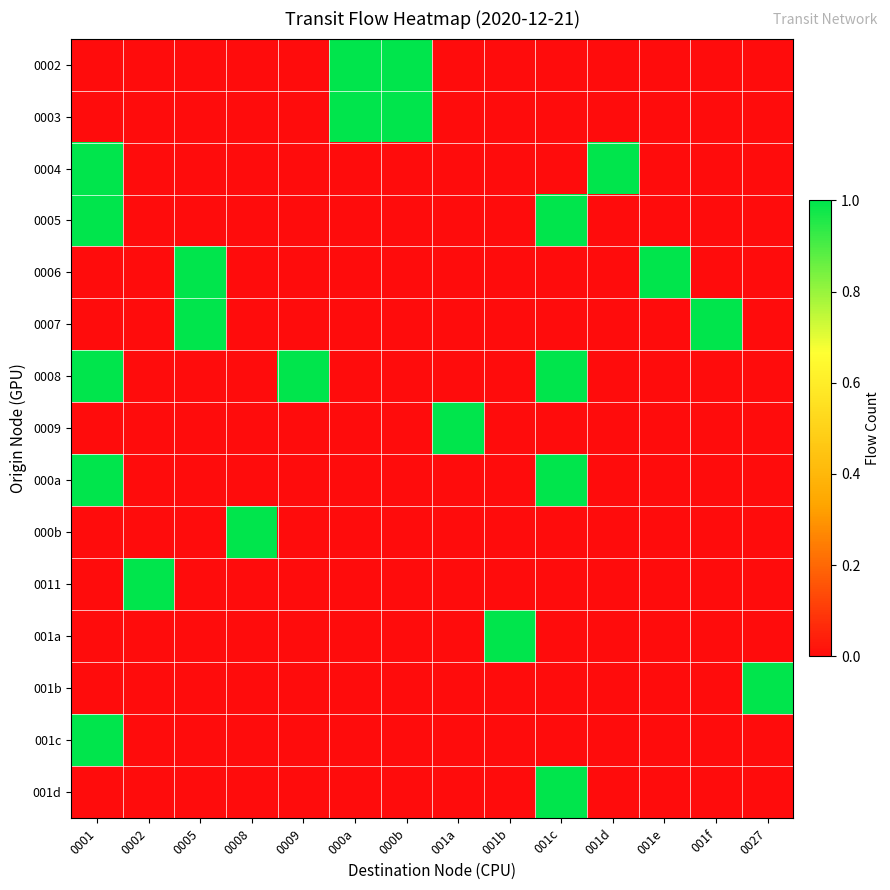

At how many categories does at least one series exceed 0?

14